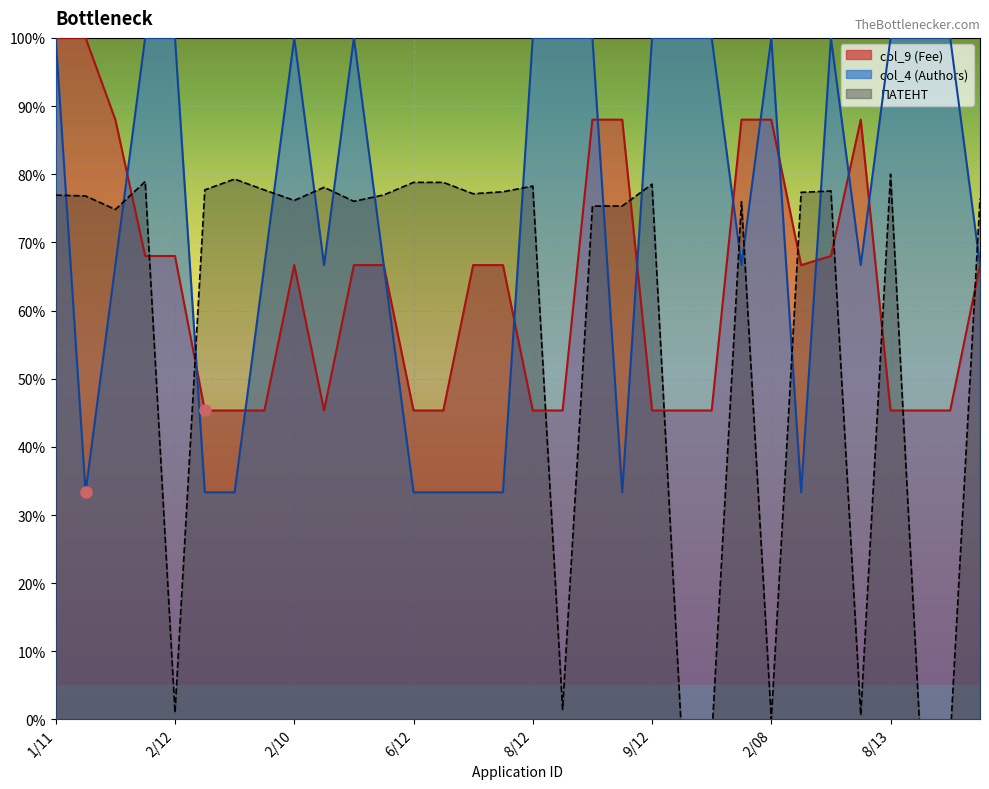

What is the value of the col_9 point at the 15th from the left?

66.7